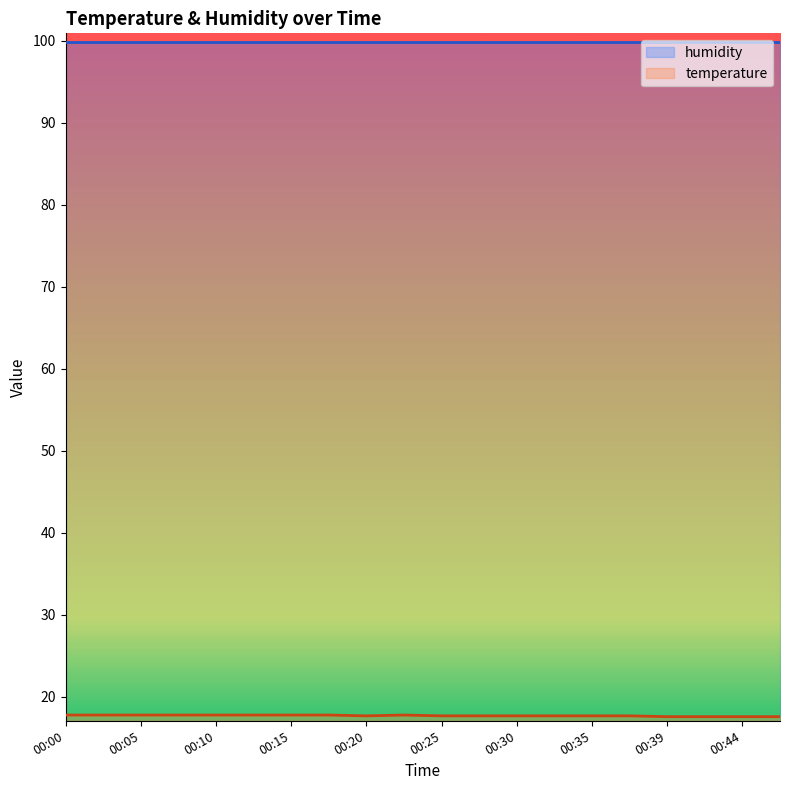

Is it true that humidity equals 59.8 at 00:30?

False